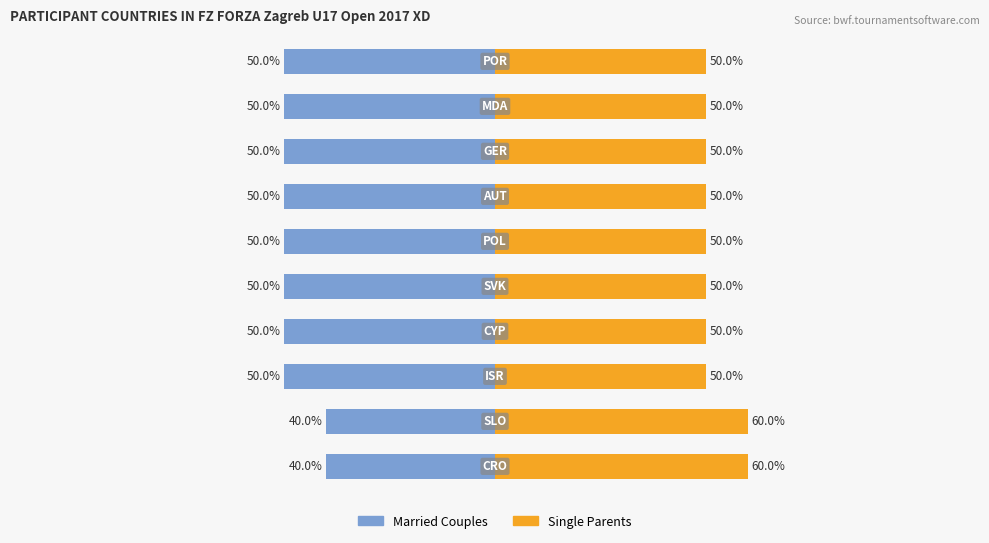

How many bars are there in each group?

2